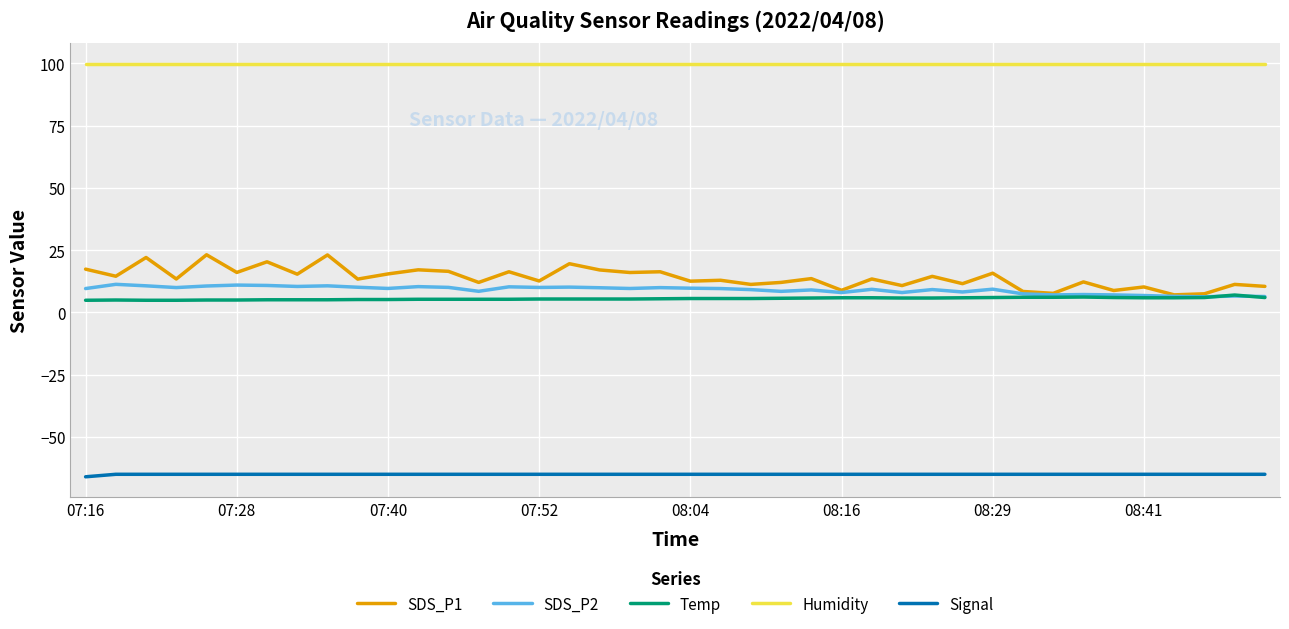

True or false: SDS_P1 has more than 0 points higher than both neighbors.

True